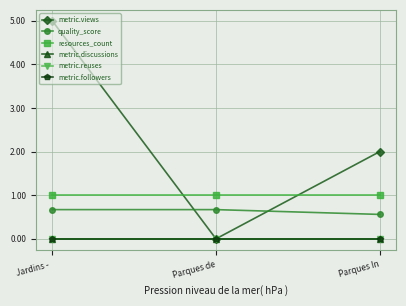

At how many categories does at least one series exceed 4?

1